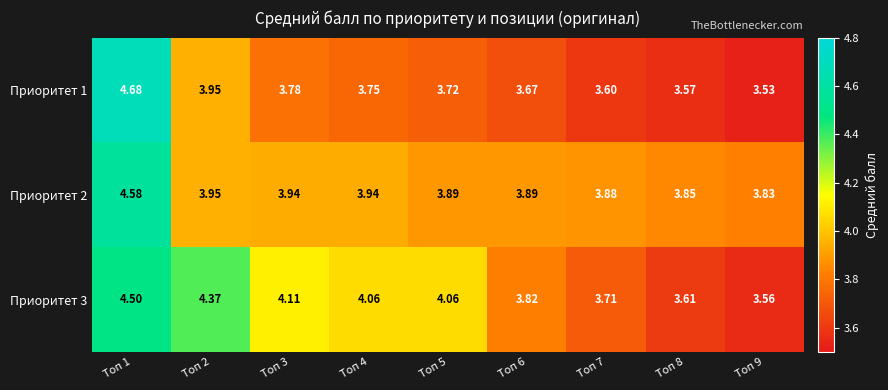

Count the number of categories in the chart.

9